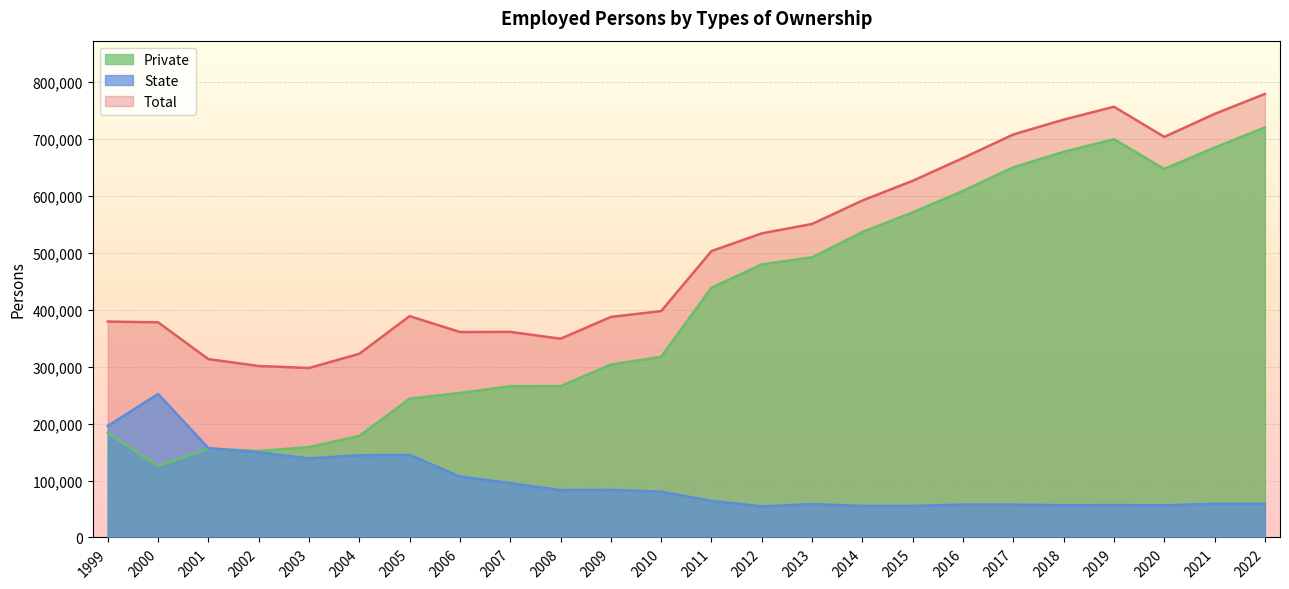

True or false: Total has more than 1 points higher than both neighbors.

True